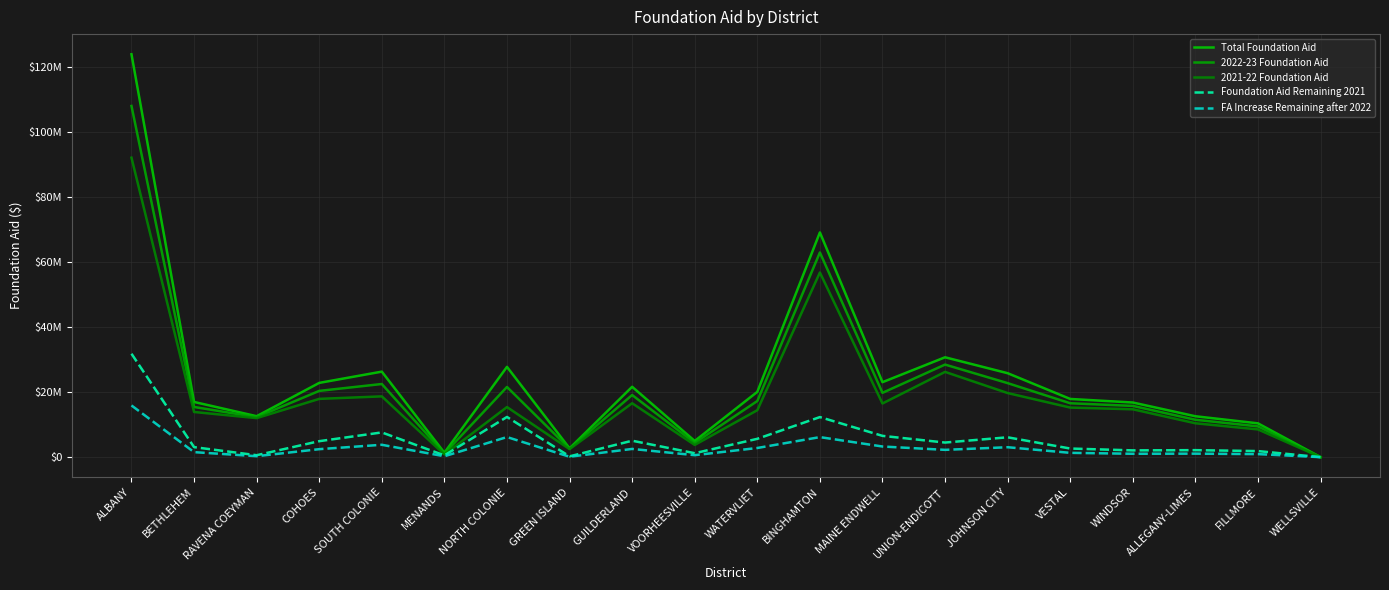

Reading left to right, extract all data points from this chart.

Total Foundation Aid: ALBANY=123881083	BETHLEHEM=16970684	RAVENA COEYMAN=12590964	COHOES=22832196	SOUTH COLONIE=26295032	MENANDS=1349953	NORTH COLONIE=27759977	GREEN ISLAND=2706055	GUILDERLAND=21633751	VOORHEESVILLE=4977354	WATERVLIET=20073276	BINGHAMTON=69096294	MAINE ENDWELL=23049828	UNION-ENDICOTT=30705701	JOHNSON CITY=25813906	VESTAL=17896162	WINDSOR=16800064	ALLEGANY-LIMES=12573042	FILLMORE=10396258	WELLSVILLE=0
2022-23 Foundation Aid: ALBANY=107981091	BETHLEHEM=15430500	RAVENA COEYMAN=12294978	COHOES=20375588	SOUTH COLONIE=22492302	MENANDS=1078129	NORTH COLONIE=21579922	GREEN ISLAND=2583372	GUILDERLAND=19105468	VOORHEESVILLE=4369430	WATERVLIET=17254367	BINGHAMTON=62934934	MAINE ENDWELL=19776315	UNION-ENDICOTT=28460847	JOHNSON CITY=22761018	VESTAL=16571072	WINDSOR=15758346	ALLEGANY-LIMES=11496098	FILLMORE=9462755	WELLSVILLE=0
2021-22 Foundation Aid: ALBANY=92081099	BETHLEHEM=13890316	RAVENA COEYMAN=11998992	COHOES=17918980	SOUTH COLONIE=18689571	MENANDS=806305	NORTH COLONIE=15399866	GREEN ISLAND=2460688	GUILDERLAND=16577184	VOORHEESVILLE=3761505	WATERVLIET=14435457	BINGHAMTON=56773573	MAINE ENDWELL=16502802	UNION-ENDICOTT=26215992	JOHNSON CITY=19708129	VESTAL=15245982	WINDSOR=14716628	ALLEGANY-LIMES=10419154	FILLMORE=8529251	WELLSVILLE=0
Foundation Aid Remaining 2021: ALBANY=31799984	BETHLEHEM=3080368	RAVENA COEYMAN=591972	COHOES=4913216	SOUTH COLONIE=7605461	MENANDS=543648	NORTH COLONIE=12360111	GREEN ISLAND=245367	GUILDERLAND=5056567	VOORHEESVILLE=1215849	WATERVLIET=5637819	BINGHAMTON=12322721	MAINE ENDWELL=6547026	UNION-ENDICOTT=4489709	JOHNSON CITY=6105777	VESTAL=2650180	WINDSOR=2083436	ALLEGANY-LIMES=2153888	FILLMORE=1867007	WELLSVILLE=0
FA Increase Remaining after 2022: ALBANY=15899992	BETHLEHEM=1540184	RAVENA COEYMAN=295986	COHOES=2456608	SOUTH COLONIE=3802730	MENANDS=271824	NORTH COLONIE=6180055	GREEN ISLAND=122683	GUILDERLAND=2528283	VOORHEESVILLE=607924	WATERVLIET=2818909	BINGHAMTON=6161360	MAINE ENDWELL=3273513	UNION-ENDICOTT=2244854	JOHNSON CITY=3052888	VESTAL=1325090	WINDSOR=1041718	ALLEGANY-LIMES=1076944	FILLMORE=933503	WELLSVILLE=0